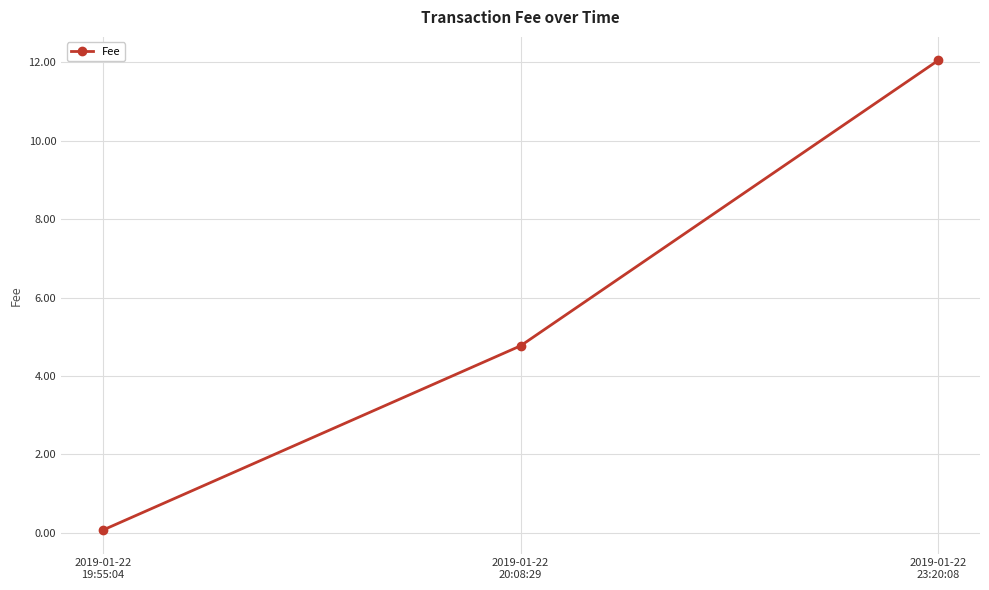

What is the difference between the values at 2019-01-22
23:20:08 and 2019-01-22
19:55:04?

12.0